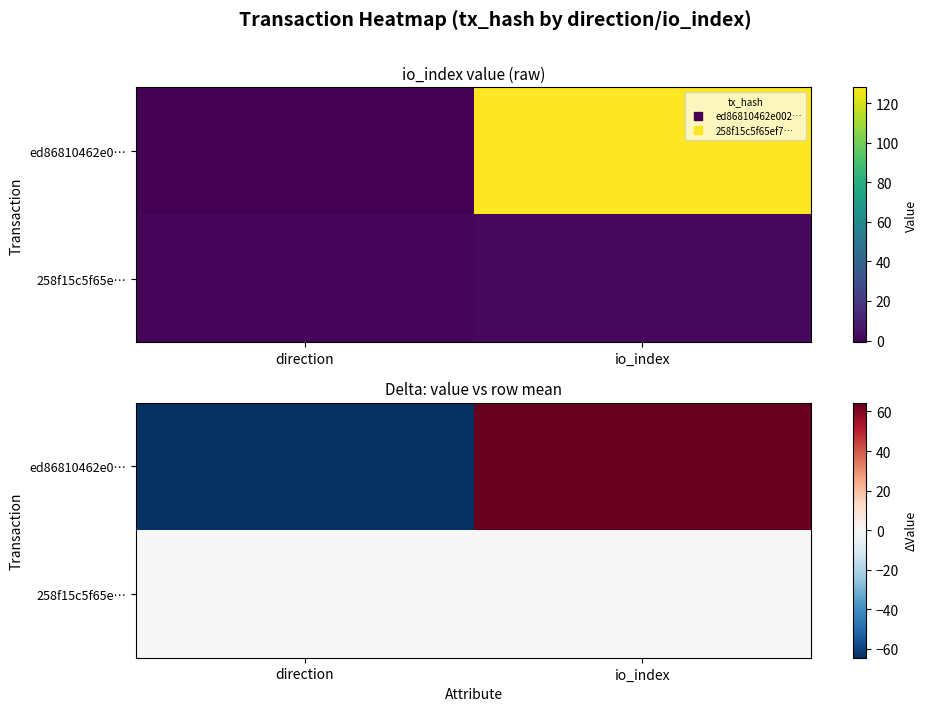

How many values in the ed86810462e0… series are below 64?

1